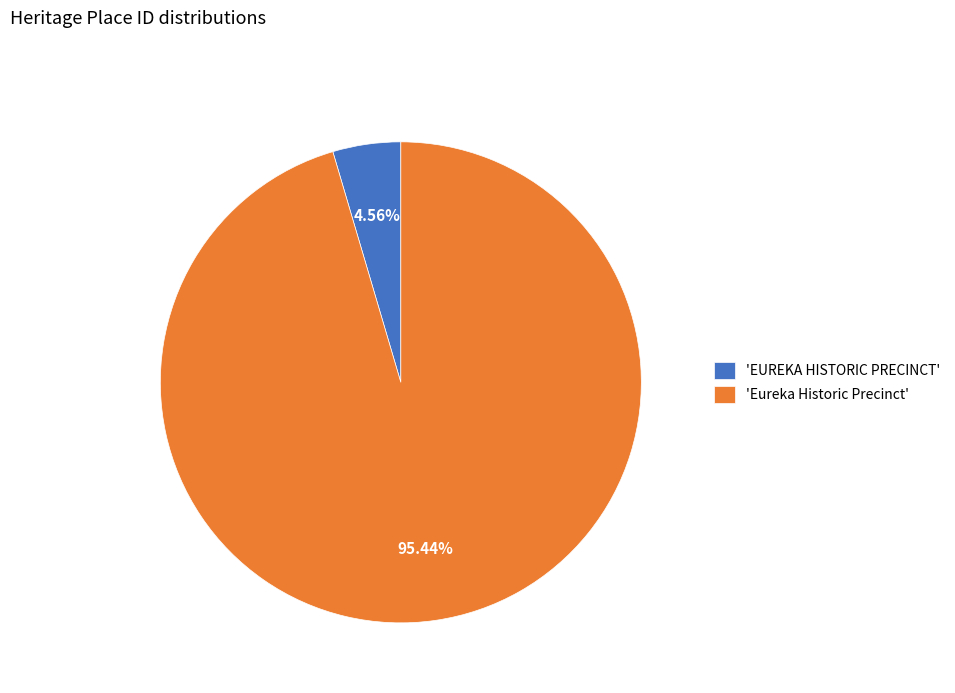

Is the sum of 'Eureka Historic Precinct' and 'EUREKA HISTORIC PRECINCT' greater than half?

Yes